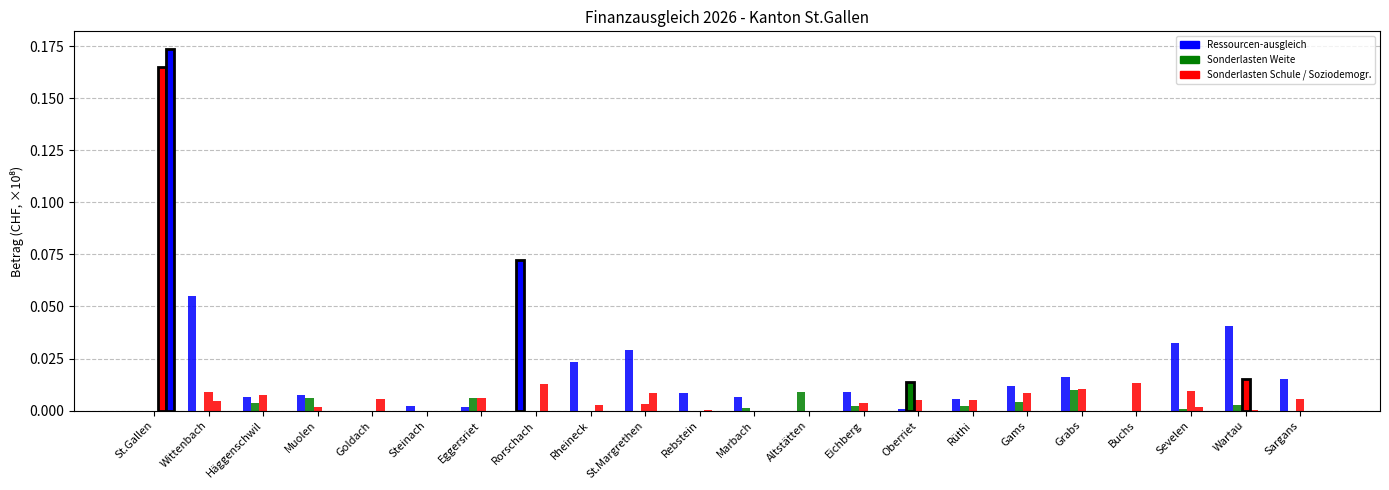

How many Sonderlasten-ausgleich Stadt St.Gallen values are between 0 and 1?

22